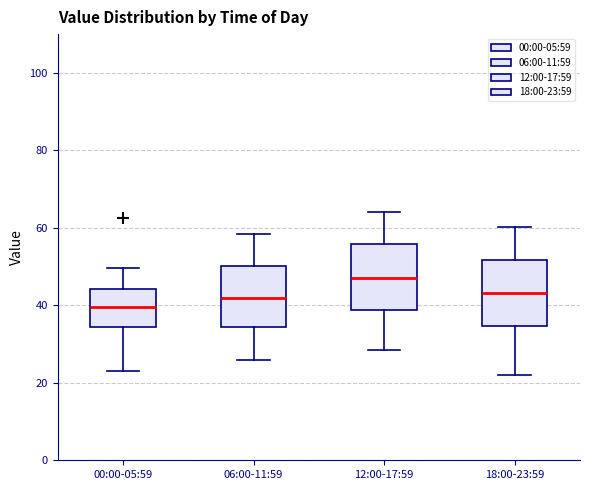

Reading left to right, transcribe this box plot: for each box, give where its median line is, the range the box spans, and where its two whiskers end, as read against the y-axis. The values are not printed on the chart, so give them approximately, as read against the axis.

00:00-05:59: median 40, box 34 to 44, whiskers 24 to 50
06:00-11:59: median 42, box 34 to 50, whiskers 26 to 58
12:00-17:59: median 48, box 38 to 56, whiskers 28 to 64
18:00-23:59: median 44, box 34 to 52, whiskers 22 to 60